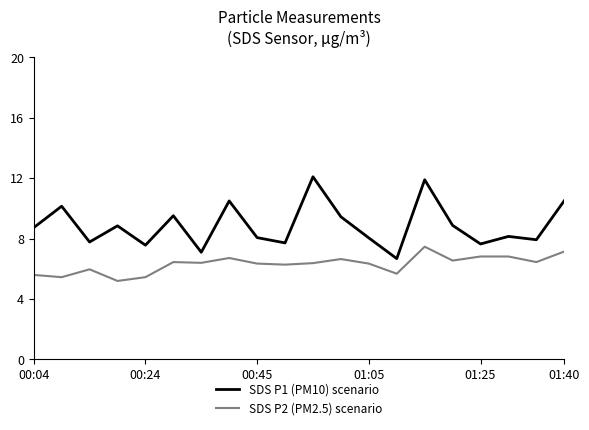

Which series has the widest spread of values?

SDS P1 (PM10) scenario